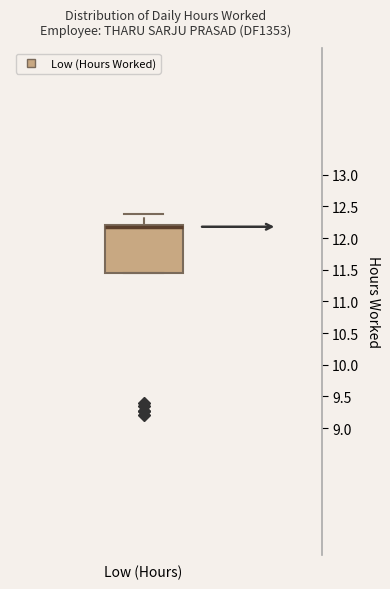

Transcribe this box plot: give where the median line is, the range the box spans, and where the two whiskers end, as read against the y-axis. The values are not printed on the chart, so give them approximately, as read against the axis.

median 12.20 (drawn on the box's upper edge), box 11.45 to 12.20, whiskers 11.45 to 12.40